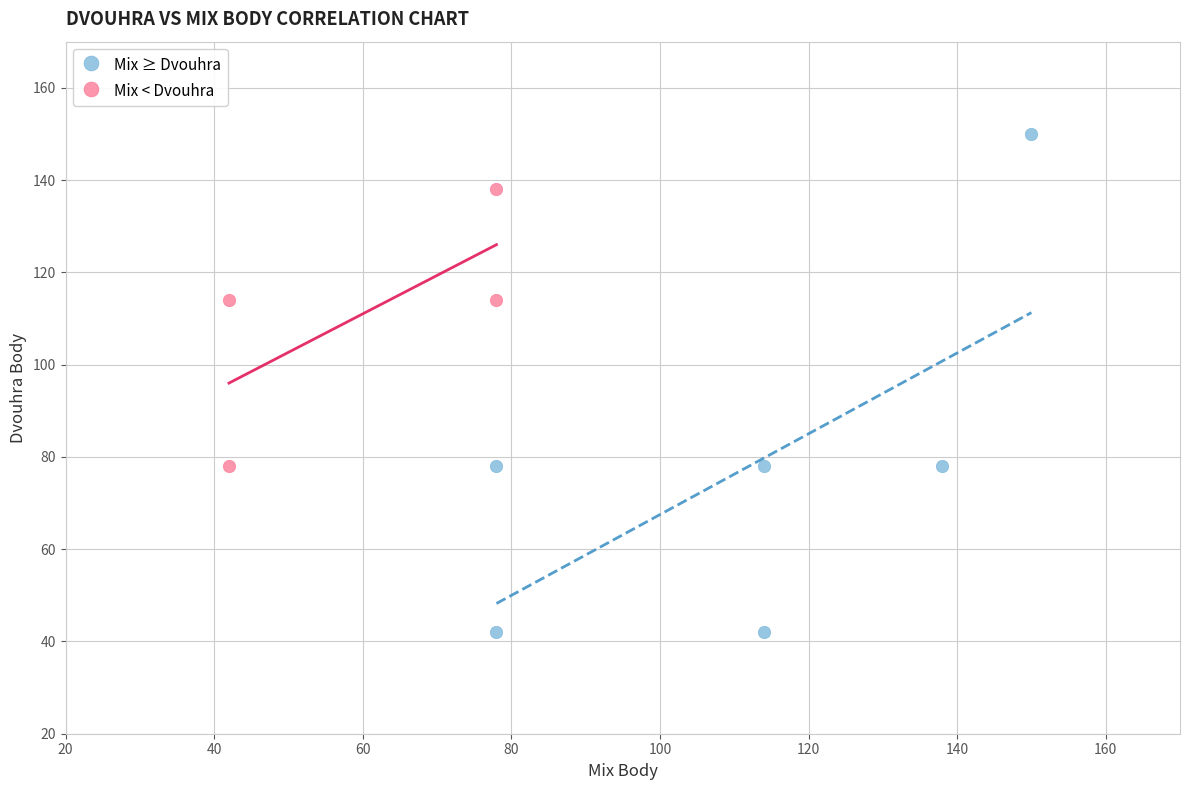

Which series reaches the maximum Y coordinate?

Mix ≥ Dvouhra